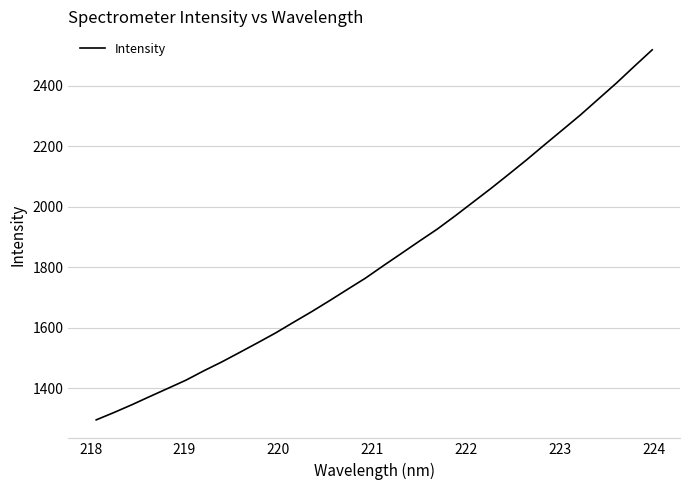

What is the difference between the maximum and minimum values?

1224.3